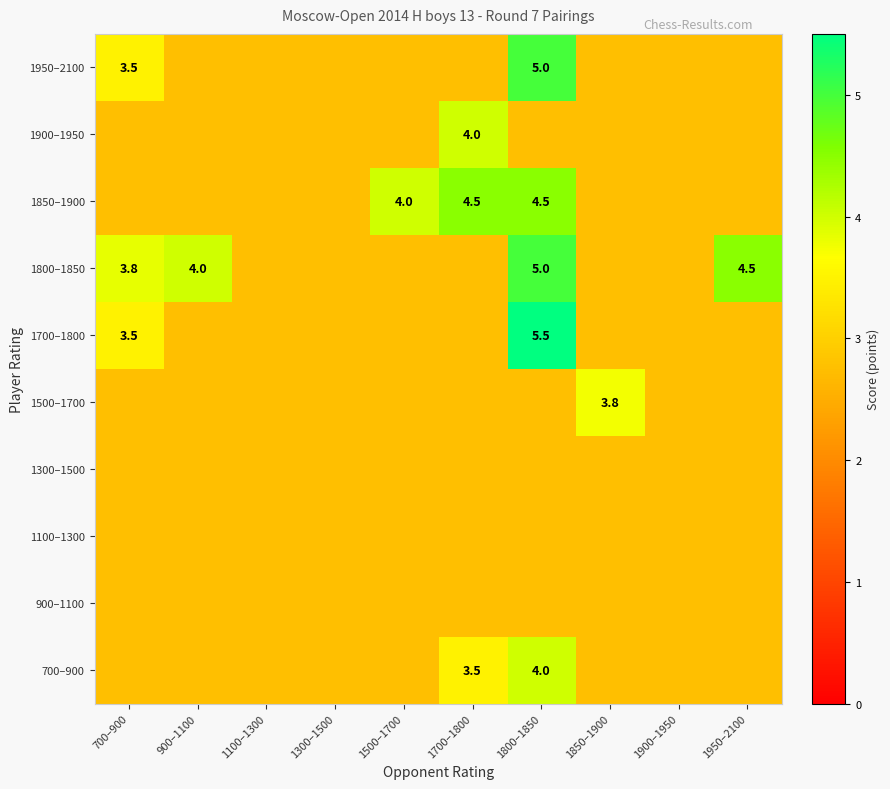

List the labels in order of 1700–1800 value, smallest first.

900–1100, 1100–1300, 1300–1500, 1500–1700, 1700–1800, 1850–1900, 1900–1950, 1950–2100, 700–900, 1800–1850